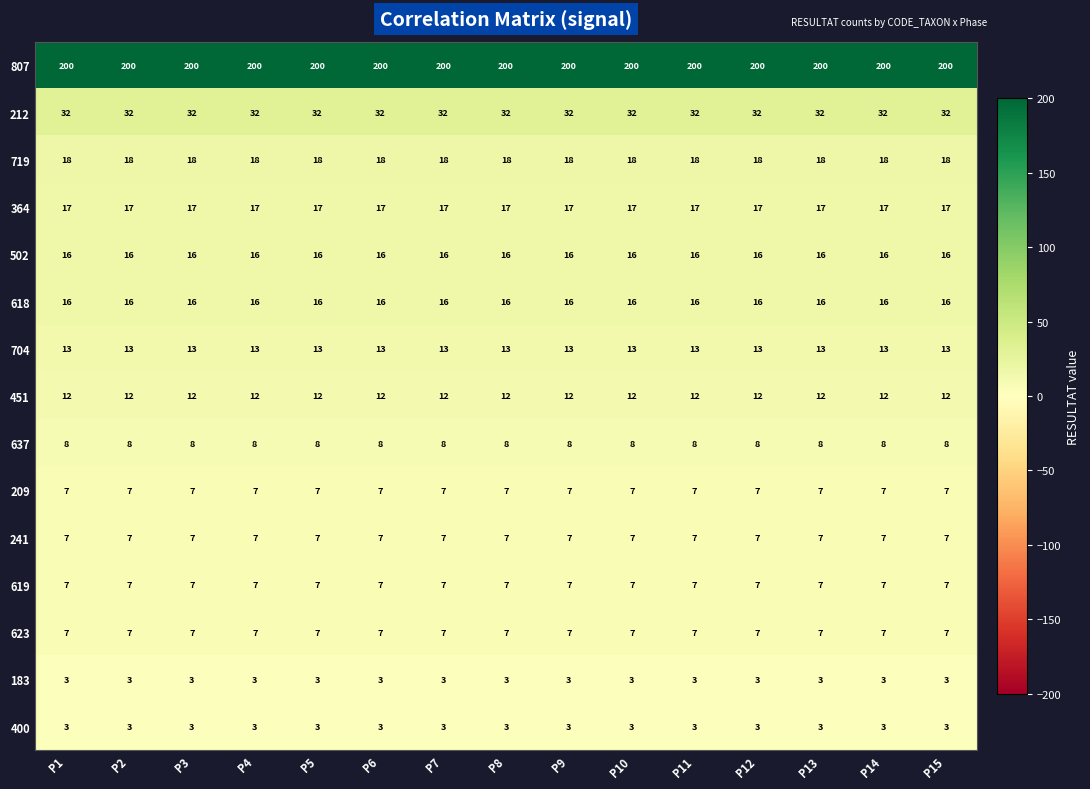

True or false: 241 has a value of 5 at P11.

False